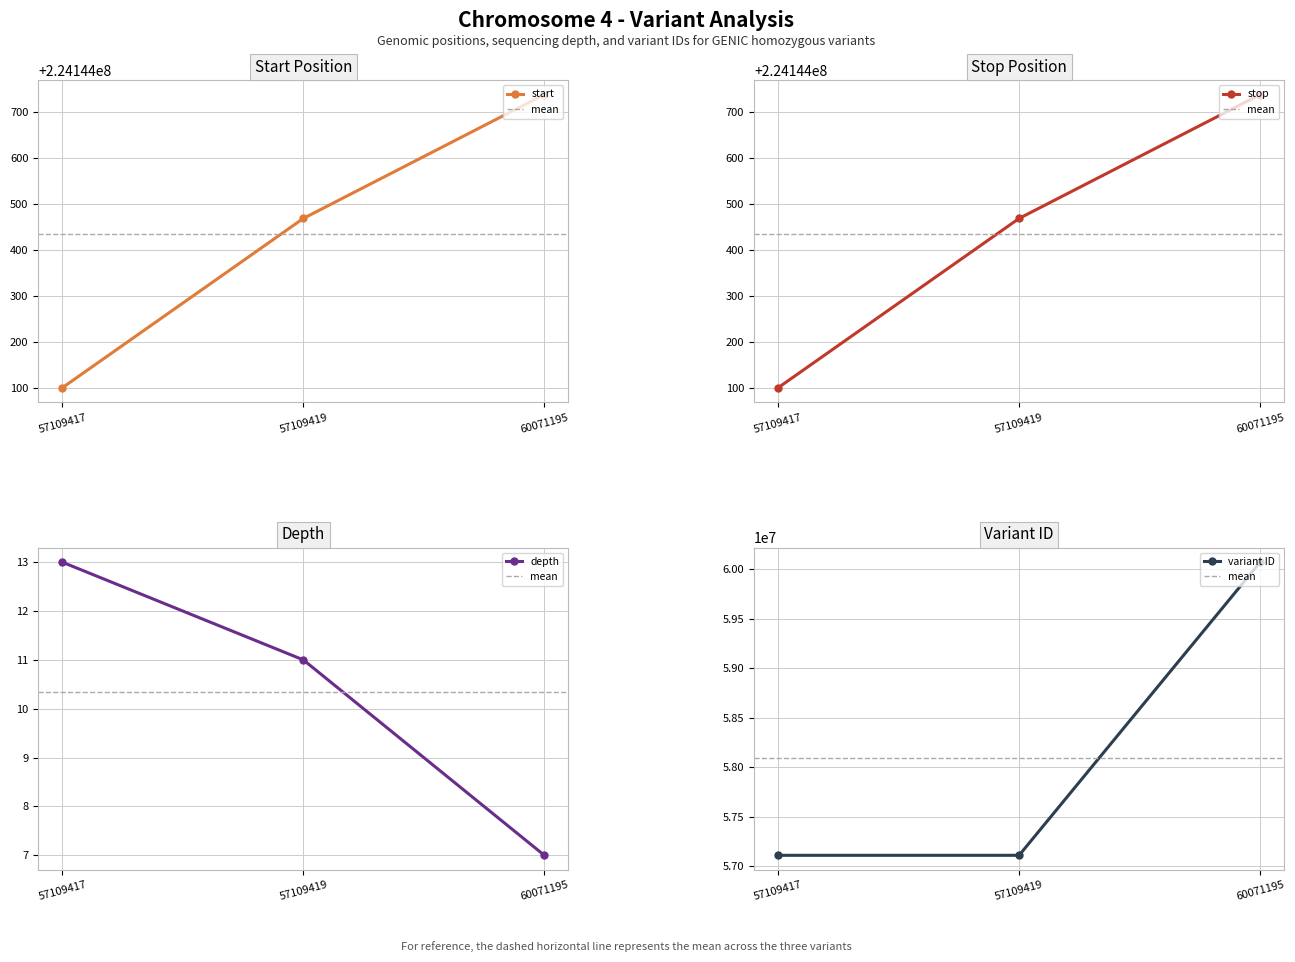

The value of start at 60071195 is 224144737. True or false?

True